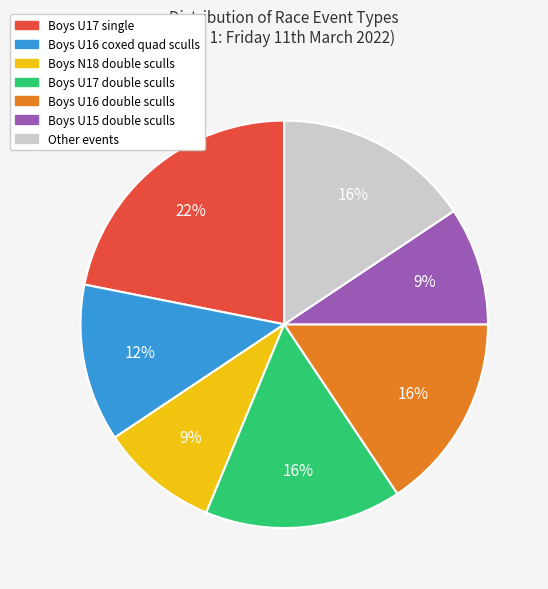

Does any single category account for the majority?

No